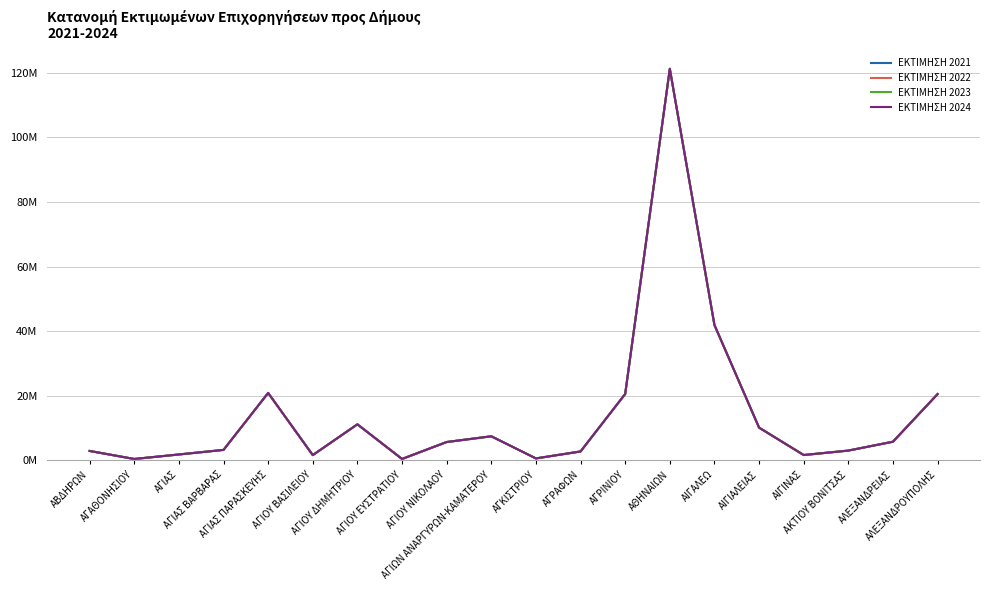

True or false: ΕΚΤΙΜΗΣΗ 2021 and ΕΚΤΙΜΗΣΗ 2024 cross at least once.

False